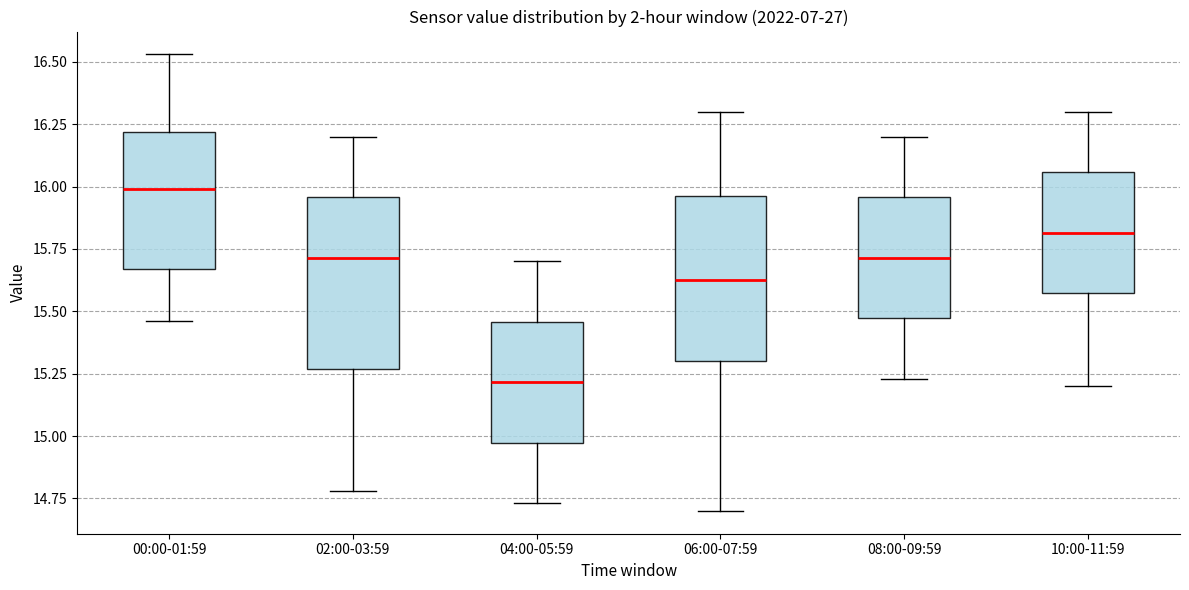

Which box has the lowest median line?

04:00-05:59